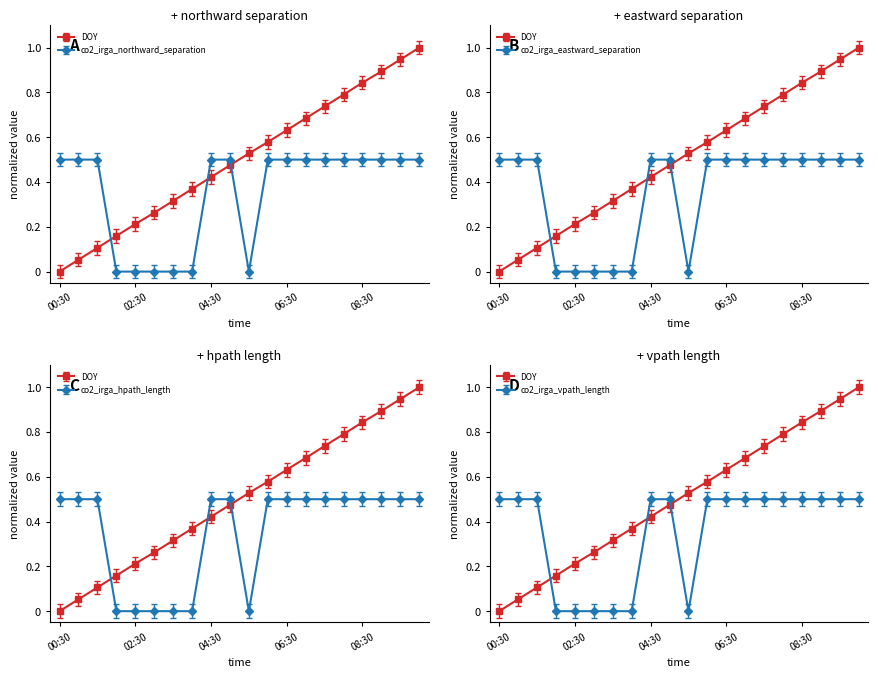

Where is the first local minimum for co2_irga_vpath_length?

05:30